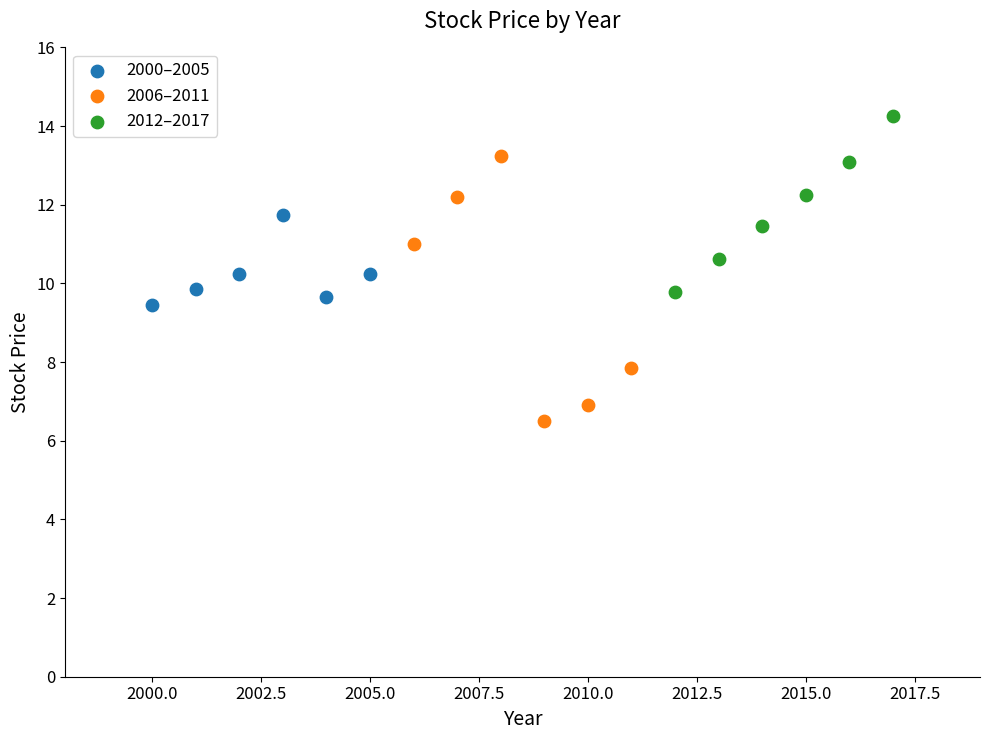

Which series has the largest Y range (max minus min)?

2006–2011